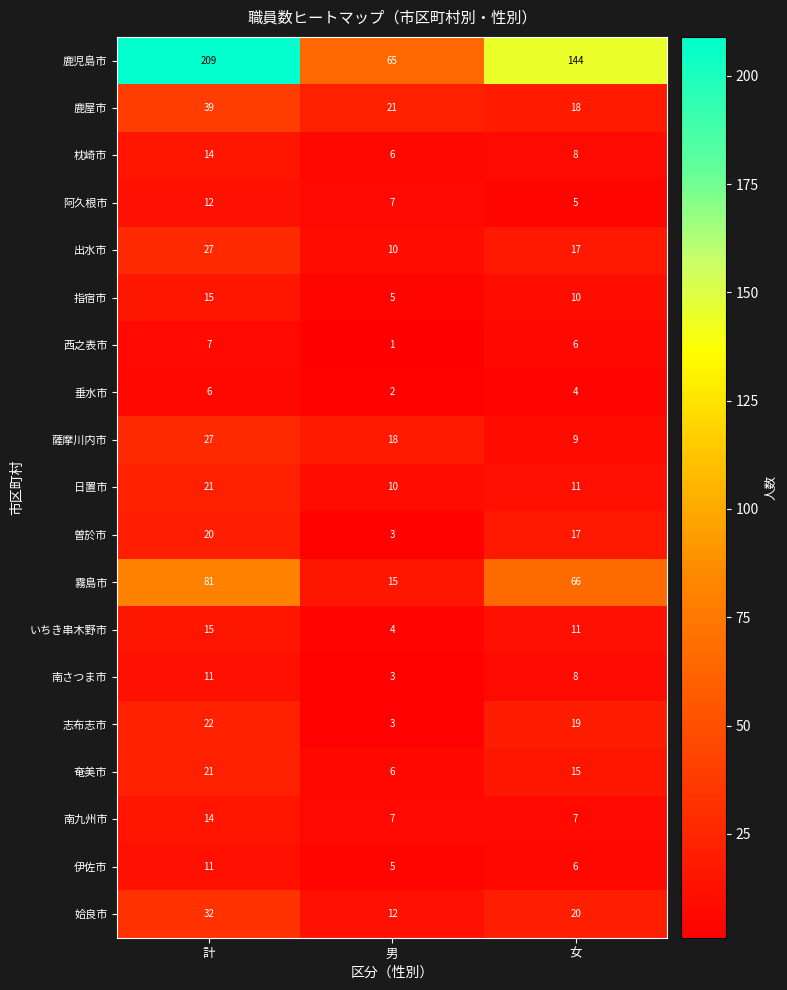

At which label does 霧島市 reach its peak?

計